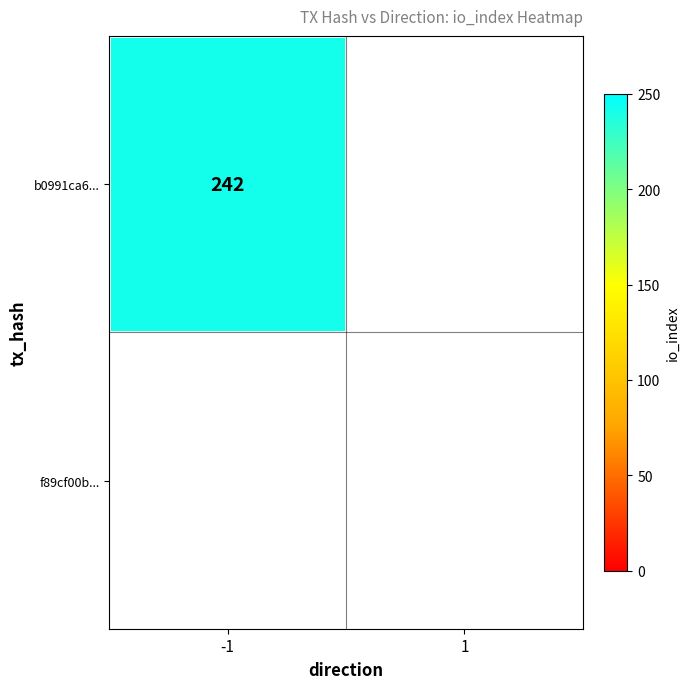

How many data points does each series have?

2